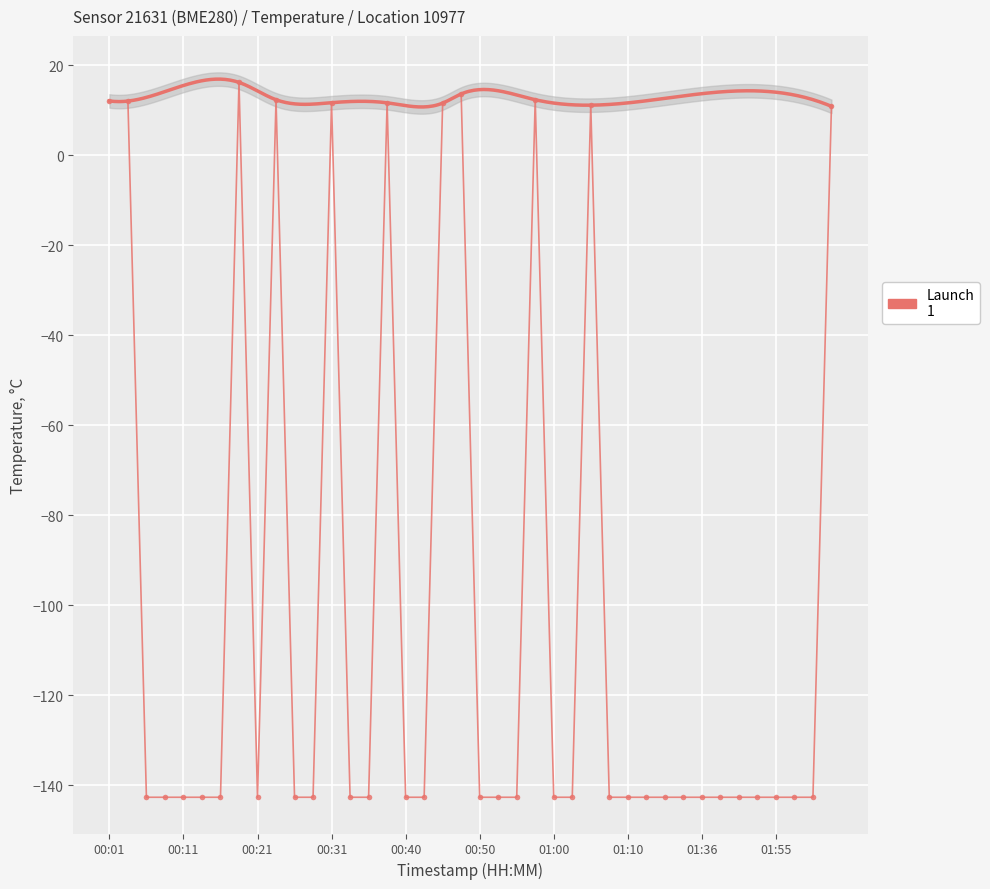

True or false: the data shows -225.5 at 00:40.

False